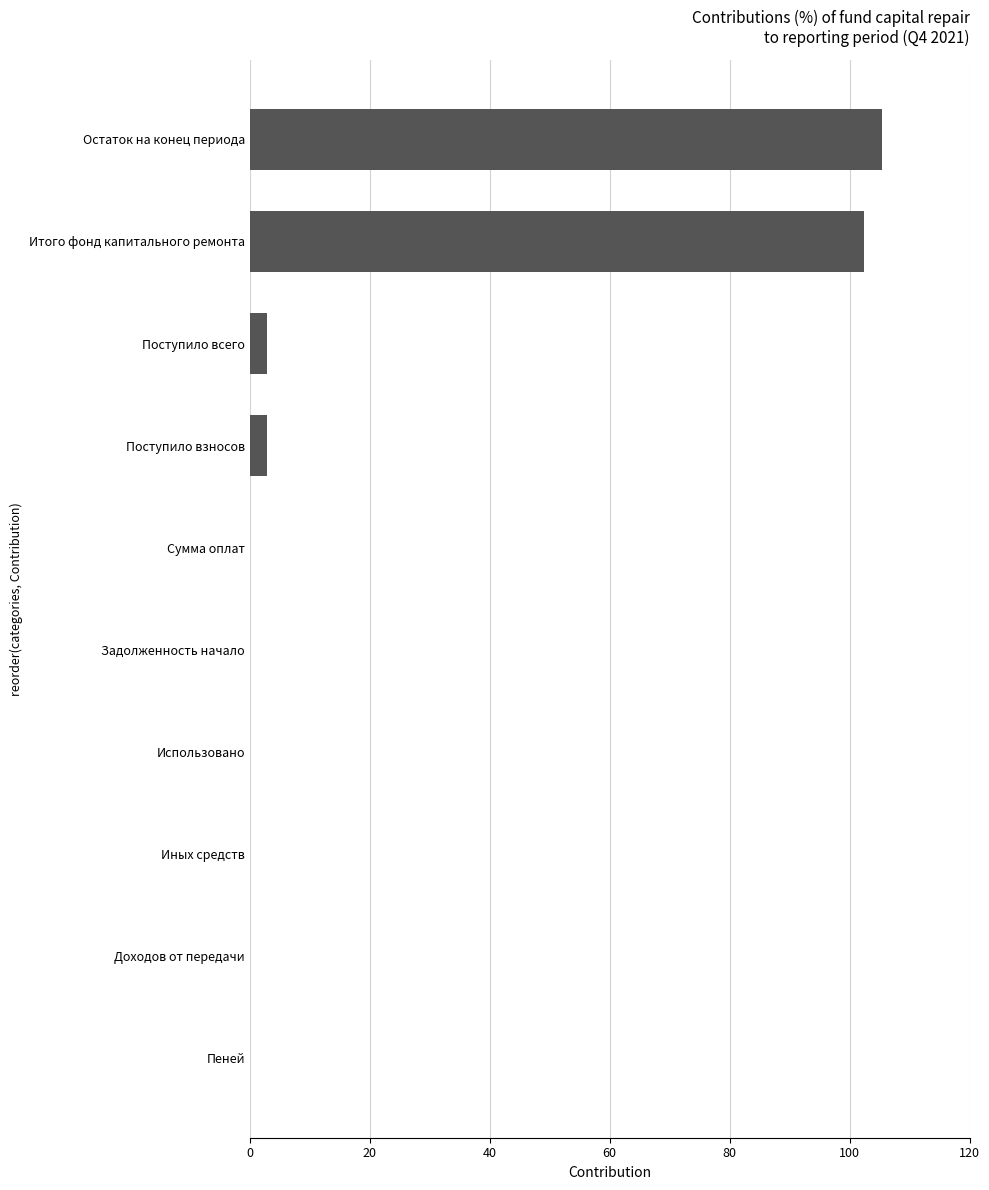

The chart shows a value of 105.3 at Остаток на конец периода. True or false?

True